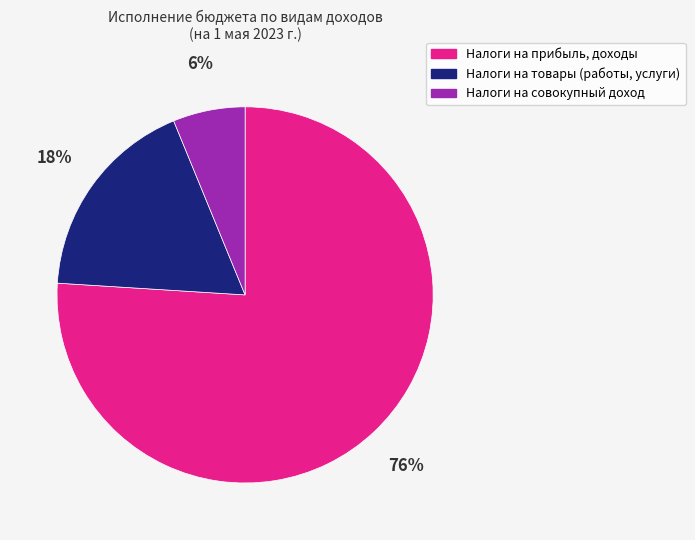

What is the smallest slice in the pie chart?

Налоги на совокупный доход